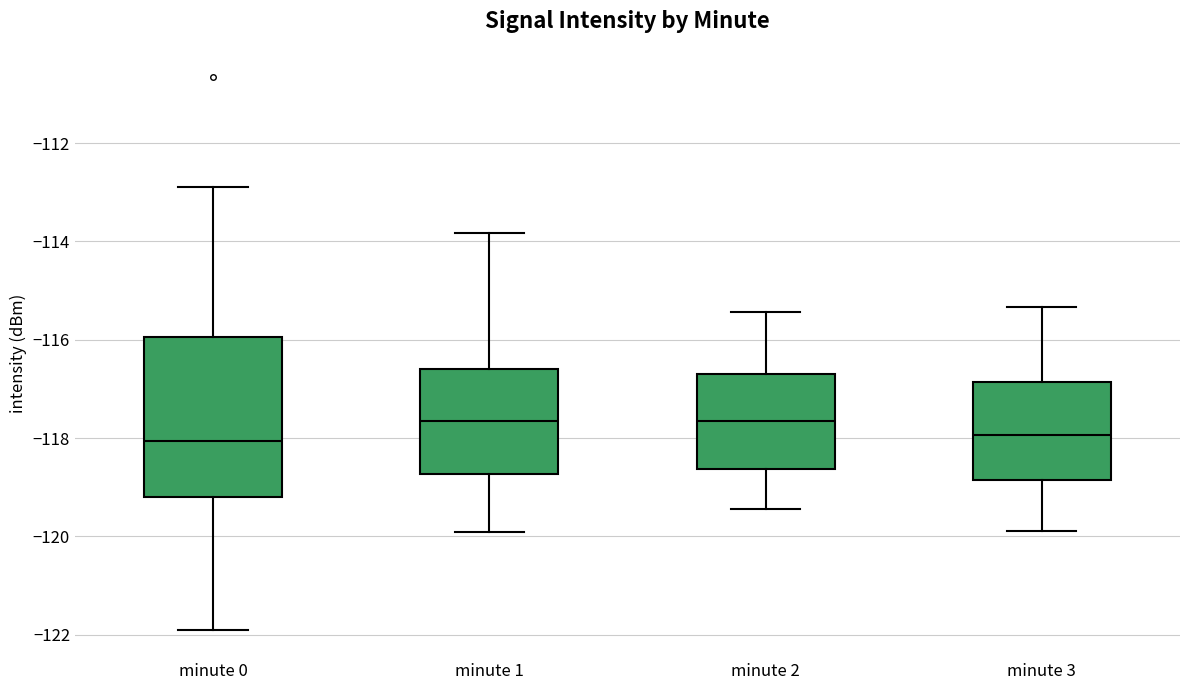

Reading left to right, transcribe this box plot: for each box, give where its median line is, the range the box spans, and where its two whiskers end, as read against the y-axis. The values are not printed on the chart, so give them approximately, as read against the axis.

minute 0: median -118.0, box -119.2 to -116.0, whiskers -122.0 to -112.8
minute 1: median -117.6, box -118.8 to -116.6, whiskers -120.0 to -113.8
minute 2: median -117.6, box -118.6 to -116.6, whiskers -119.4 to -115.4
minute 3: median -118.0, box -118.8 to -116.8, whiskers -119.8 to -115.4